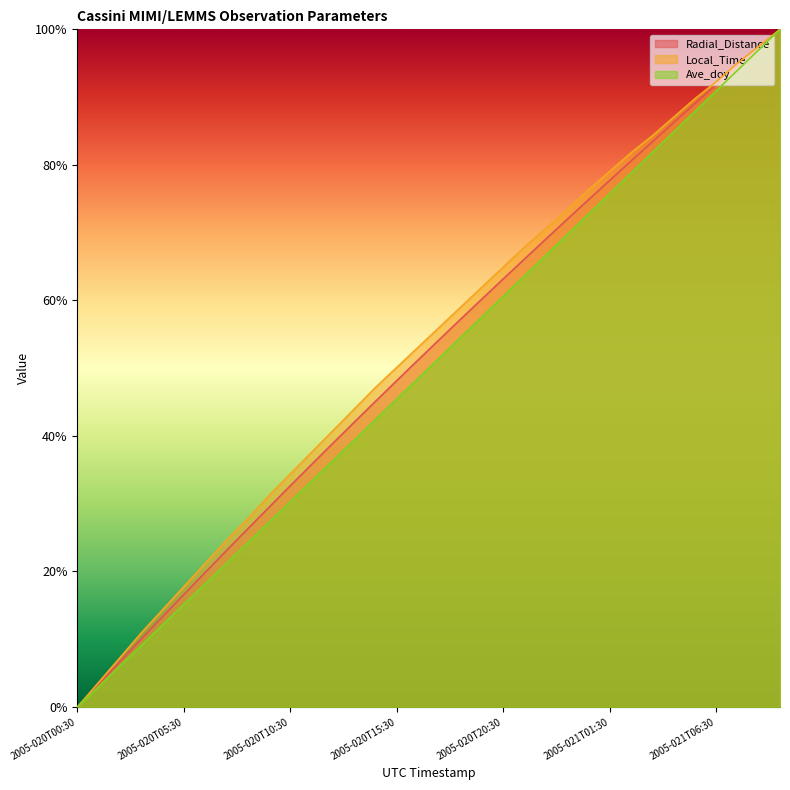

What is the sum of the Local_Time values at 2005-020T08:30 and 2005-020T21:30?

1.0